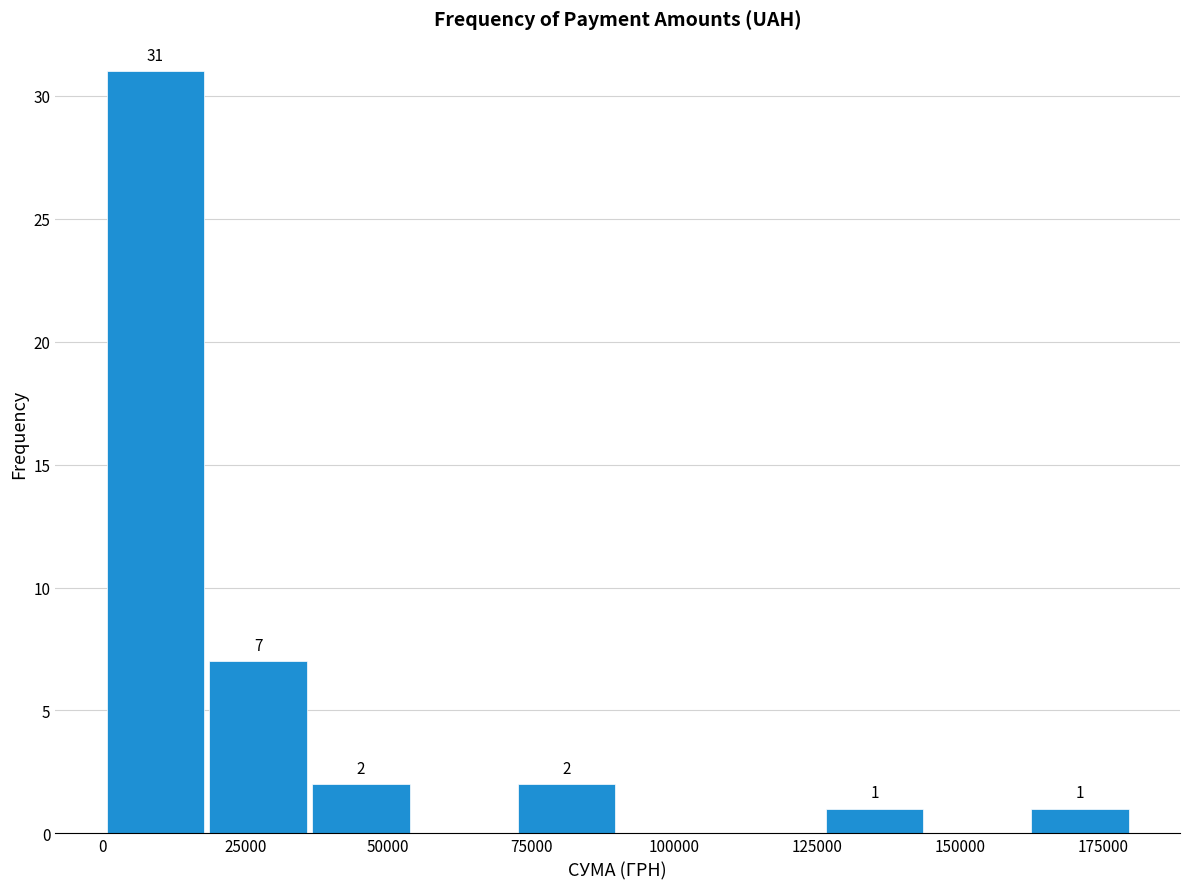

Around what value on the x-axis is the tallest bar? Give the approximate position of its centre, as read against the axis.

10000